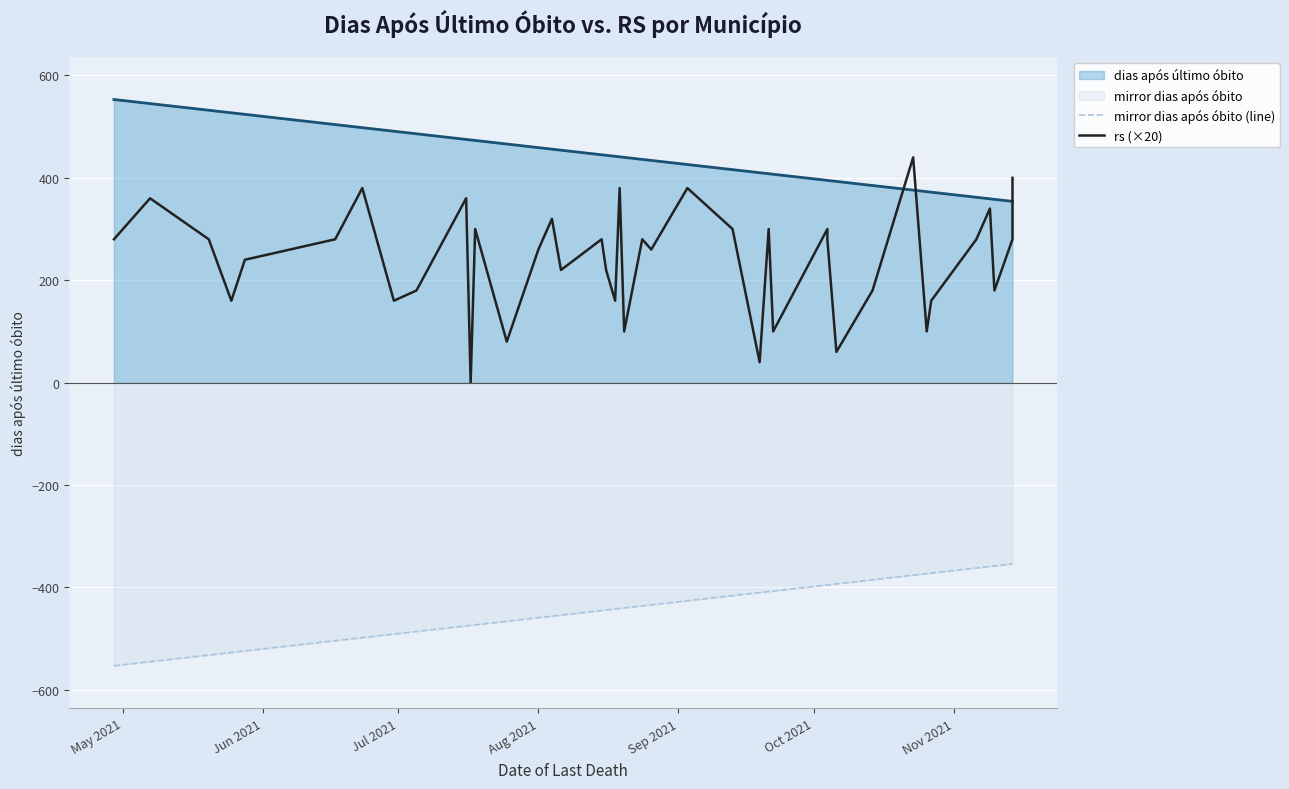

Which category has the lowest value in the mirror dias após óbito (line) series?

May 2021